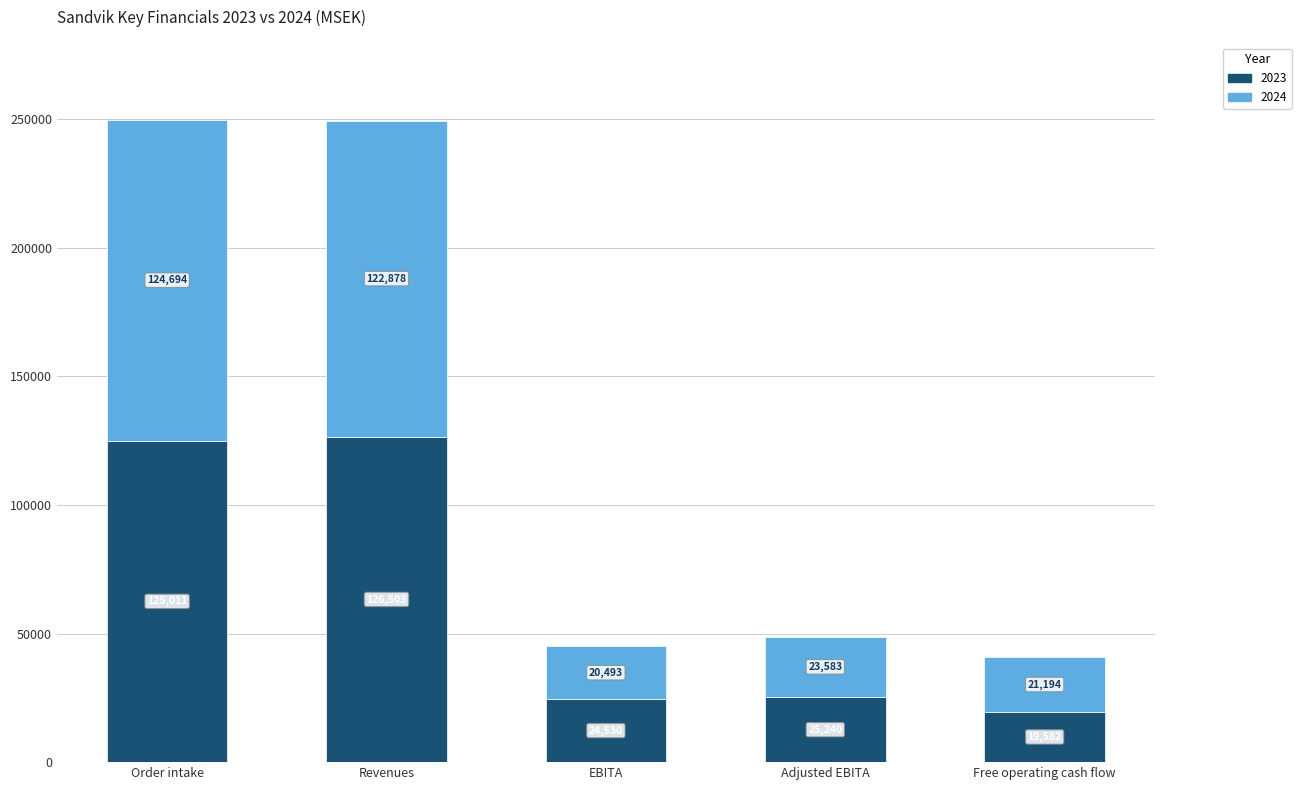

What is the total value across all series at Adjusted EBITA?

48823